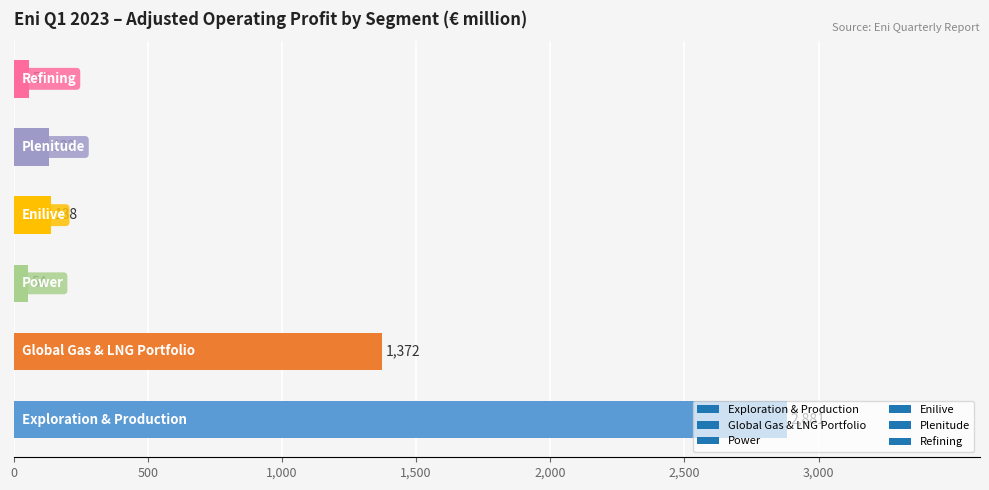

What is the average value?

772